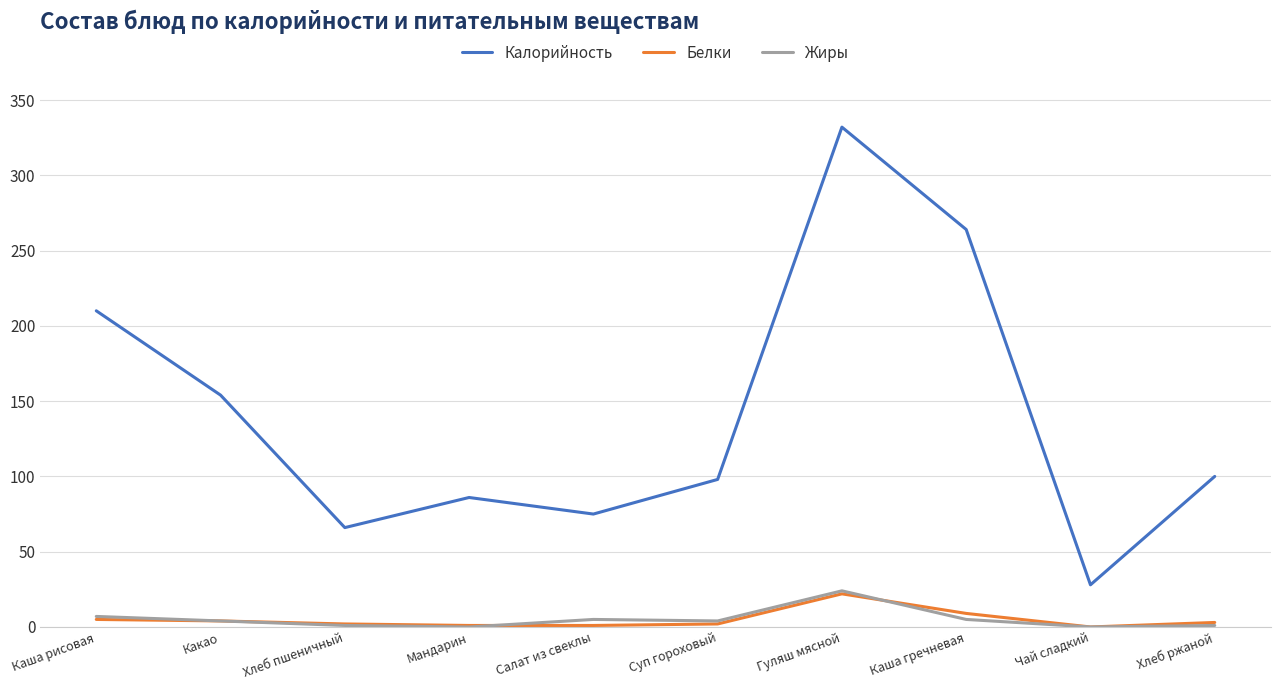

At which category is the sum across all series the highest?

Гуляш мясной